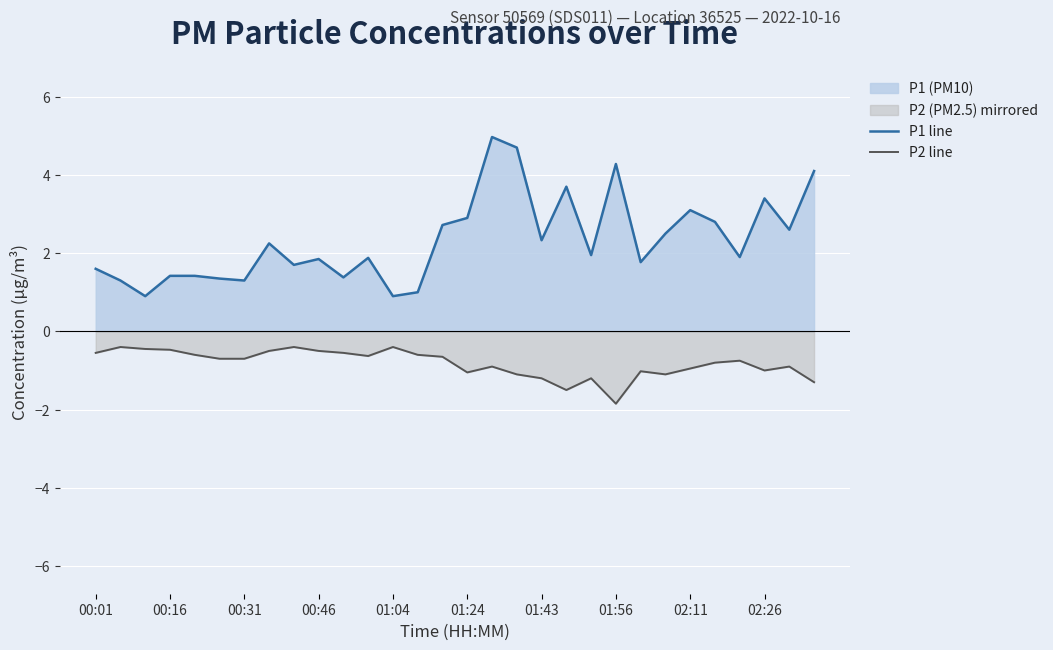

Is the value of P1 line at 19 greater than the value of P2 line at 13?

Yes